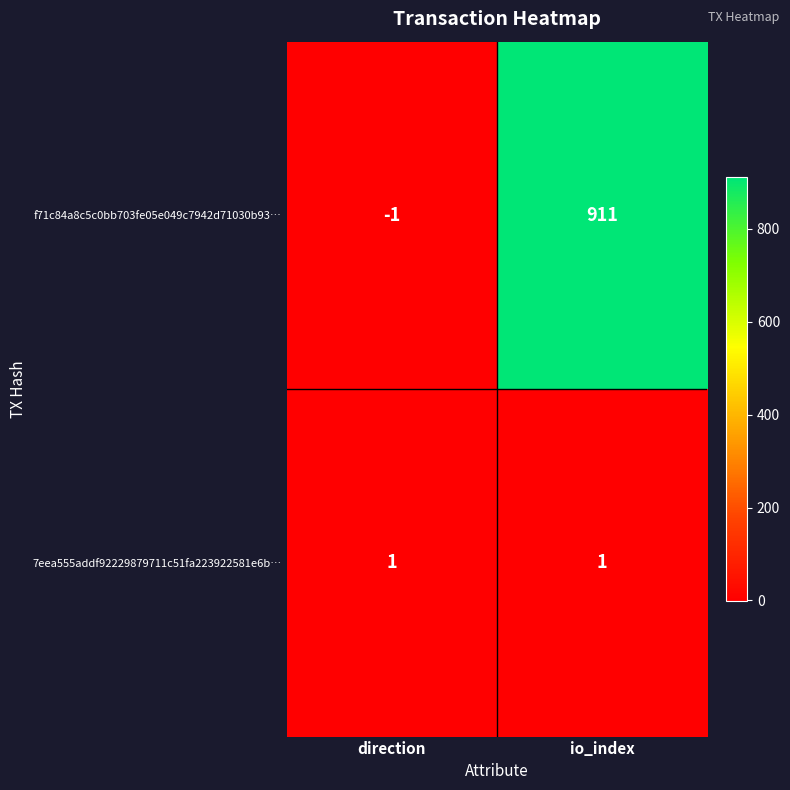

Reading left to right, extract all data points from this chart.

f71c84a8c5c0bb703fe05e049c7942d71030b93…: -1	911
7eea555addf92229879711c51fa223922581e6b…: 1	1